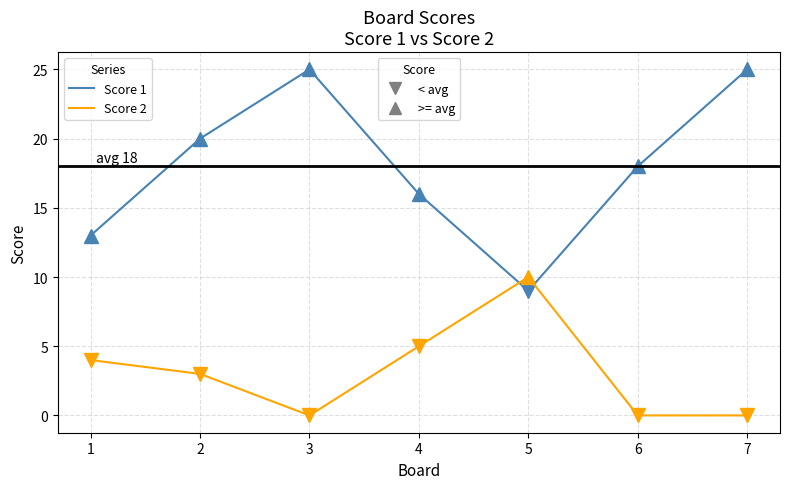

What is the greatest value displayed?

25